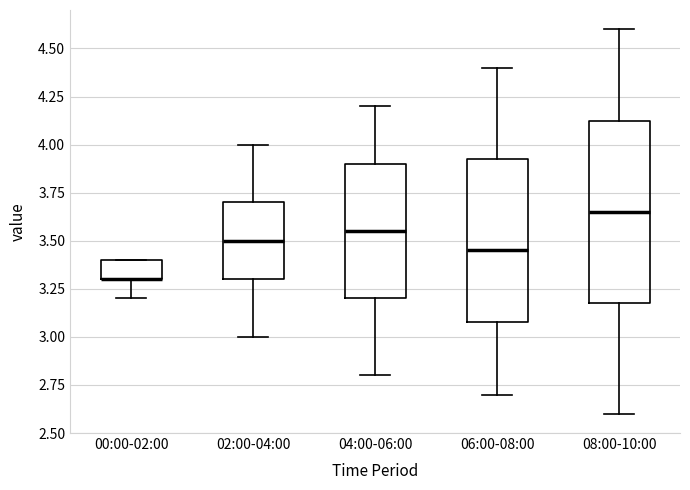

Reading left to right, read every box against the y-axis: the position of its median line, the range the box covers, and the ends of its whiskers. The values are not printed on the chart, so give them approximately, as read against the axis.

00:00-02:00: median 3.30 (drawn on the box's lower edge), box 3.30 to 3.40, whiskers 3.20 to 3.40
02:00-04:00: median 3.50, box 3.30 to 3.70, whiskers 3.00 to 4.00
04:00-06:00: median 3.55, box 3.20 to 3.90, whiskers 2.80 to 4.20
06:00-08:00: median 3.45, box 3.10 to 3.95, whiskers 2.70 to 4.40
08:00-10:00: median 3.65, box 3.20 to 4.15, whiskers 2.60 to 4.60